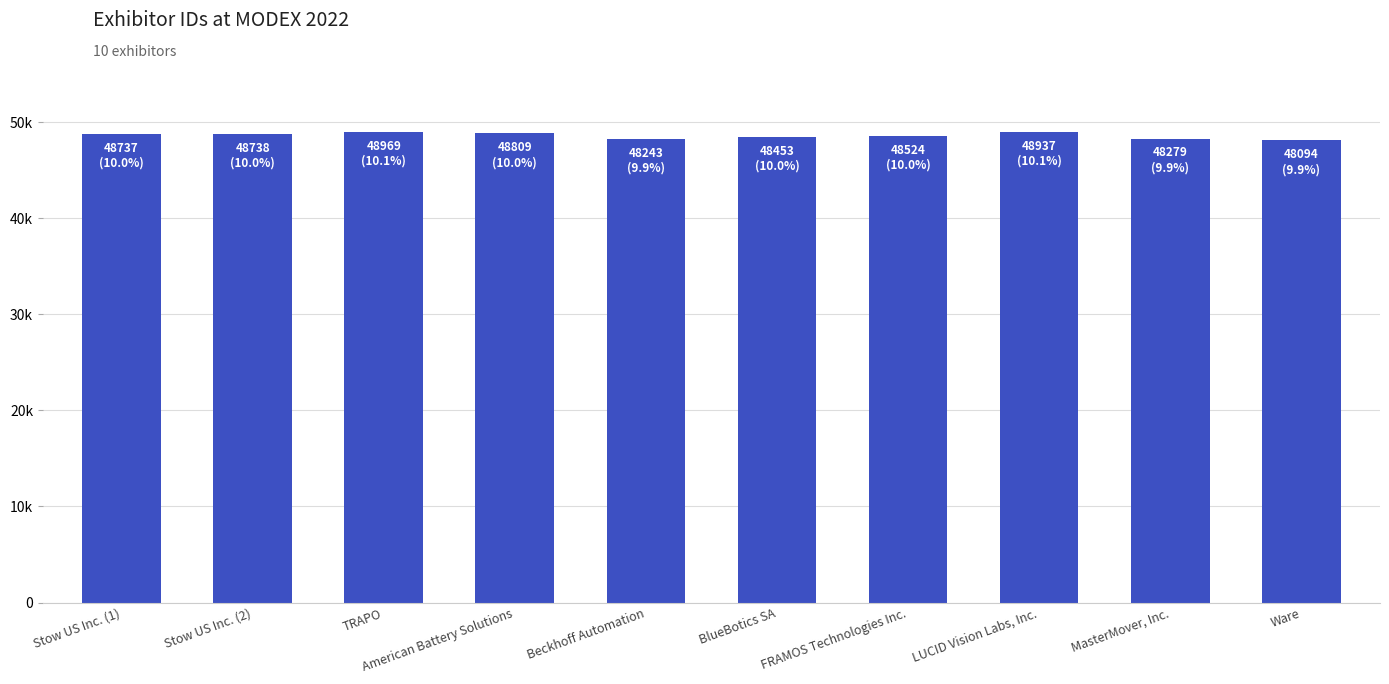

Between TRAPO and MasterMover, Inc., which is larger?

TRAPO